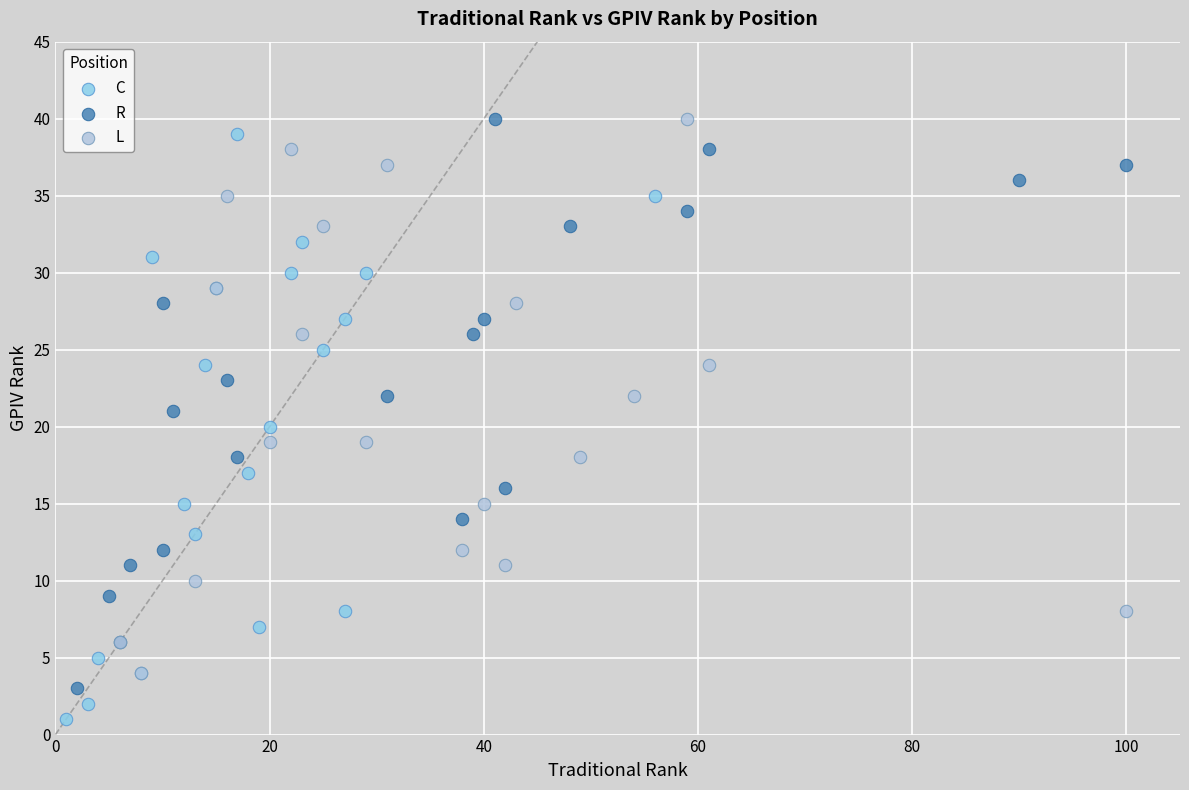

Which series reaches the minimum Y coordinate?

C